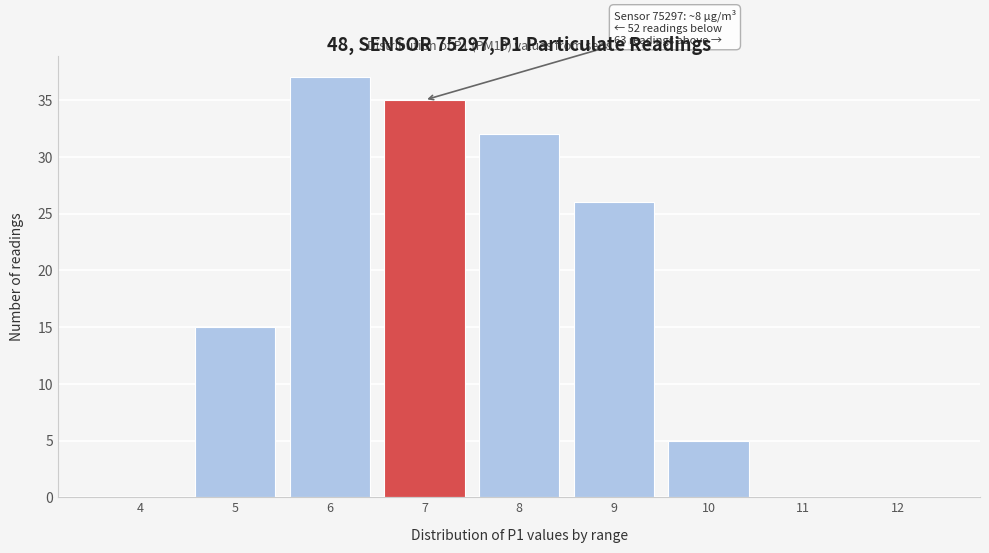

Reading left to right, transcribe all the data shown in this chart.

4=0	5=15	6=37	7=35	8=32	9=26	10=5	11=0	12=0